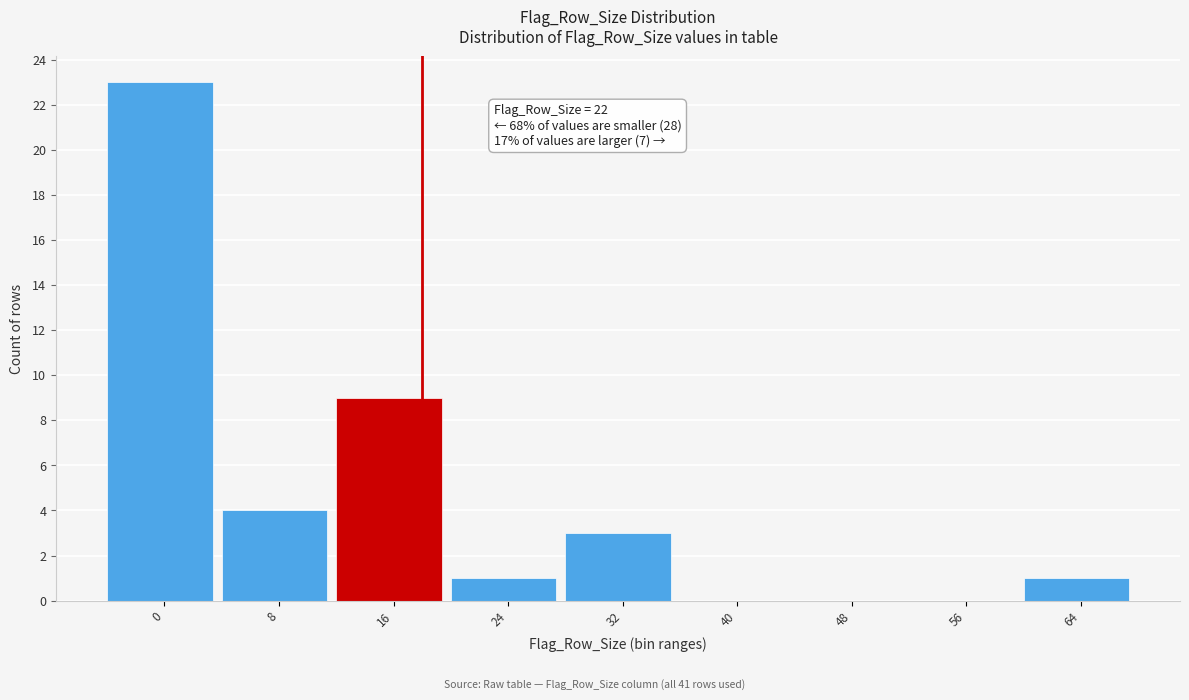

Reading left to right, list all the values displayed in this chart.

0=23	8=4	16=9	24=1	32=3	40=0	48=0	56=0	64=1